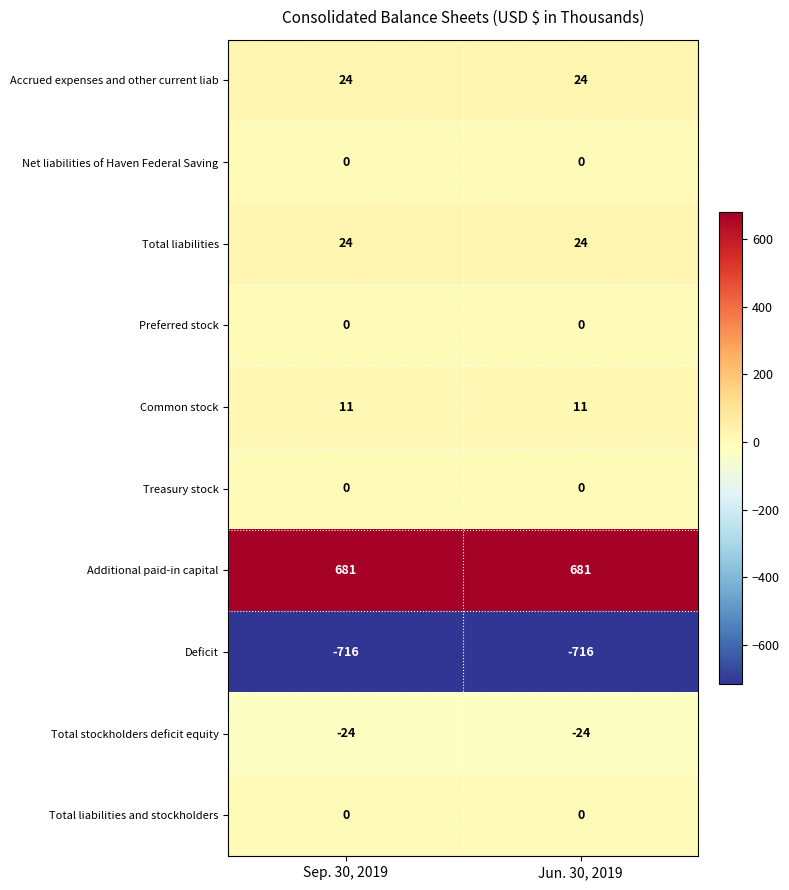

What is the difference between the highest and lowest values at Sep. 30, 2019?

1397